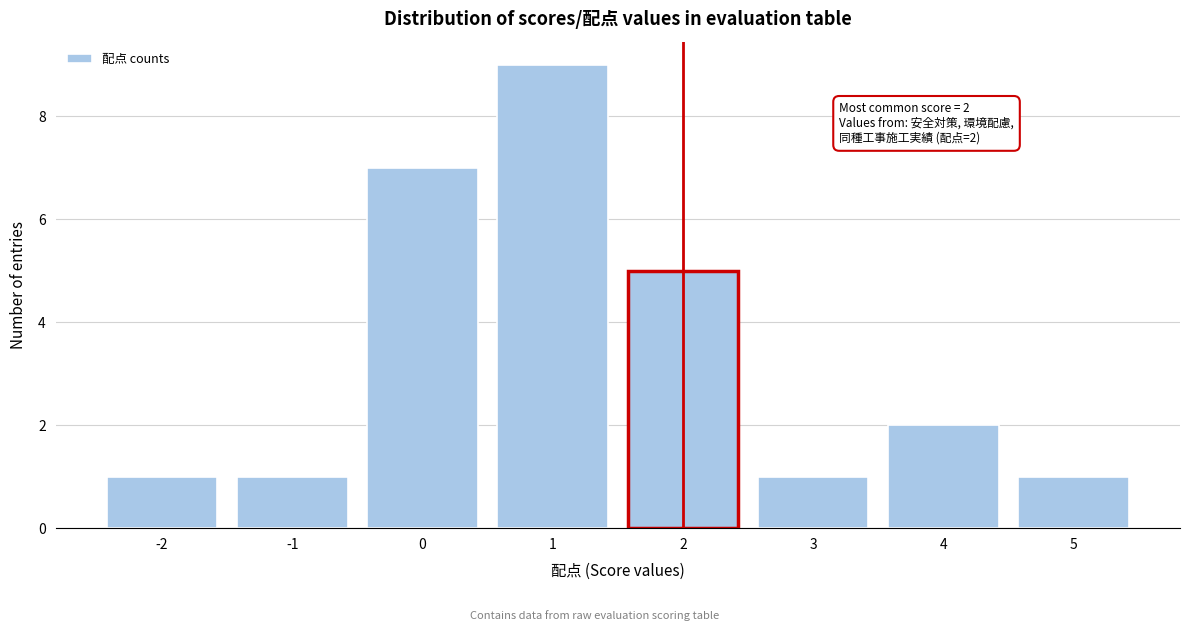

Over which range of the x-axis is the bar tallest?

0.5 to 1.5